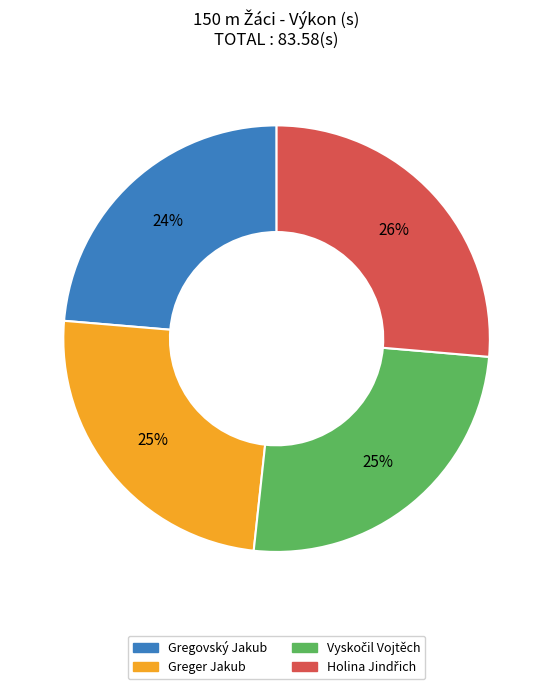

To the nearest percent, what is the average slice percentage?

25%